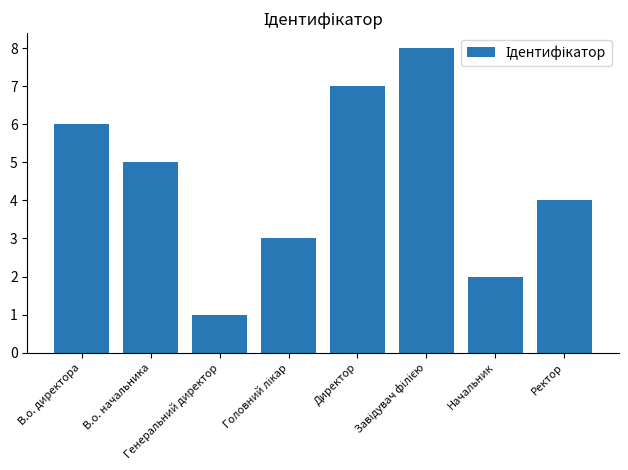

Approximately how many times larger is the value at В.о. директора compared to Генеральний директор?

6.0